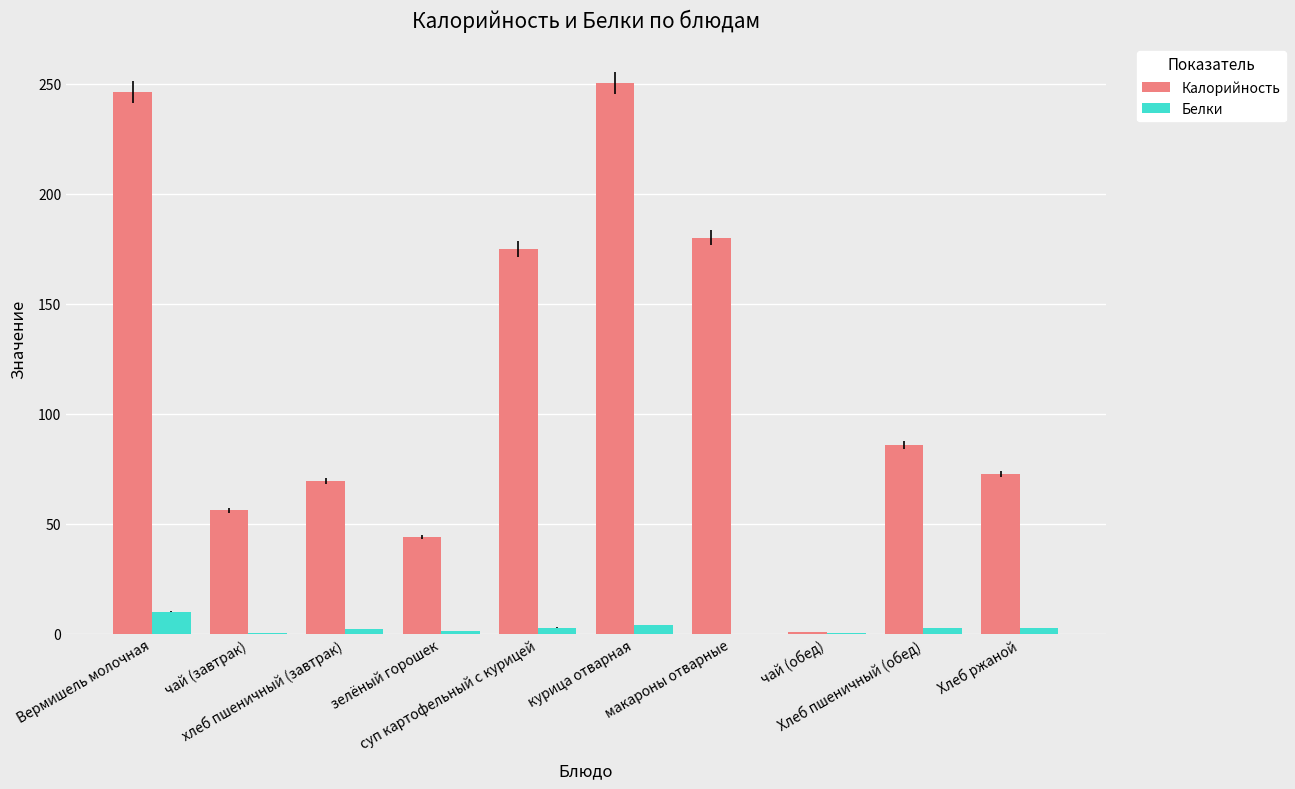

What are all the series names shown in the legend?

Калорийность, Белки